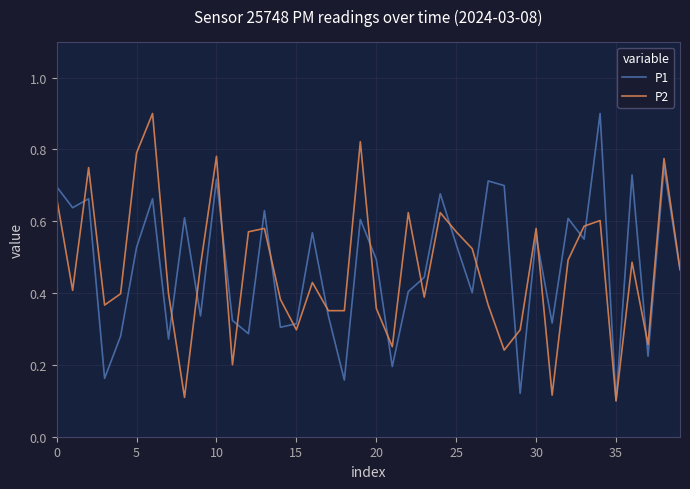

What is the maximum value shown in the chart?

0.9